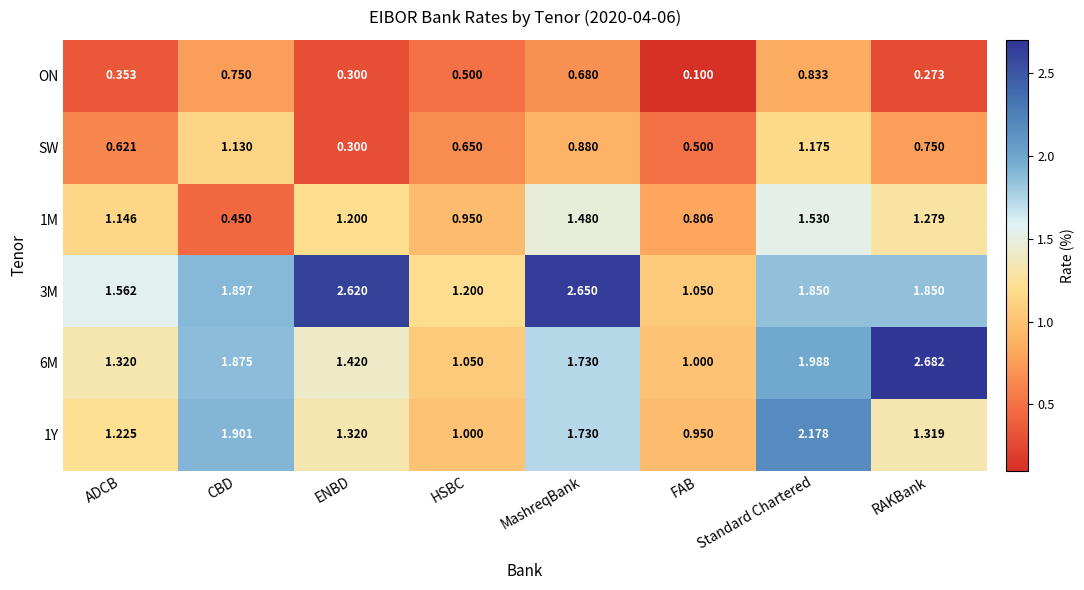

Where is 6M nearest to the value 1?

FAB